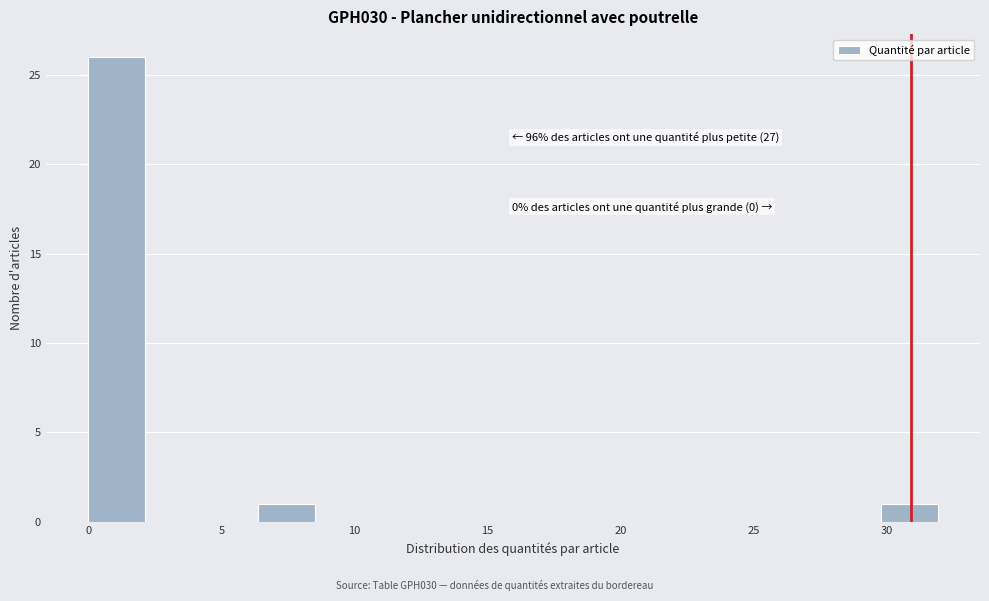

Which range on the x-axis has the tallest bar?

0.0 to 2.0